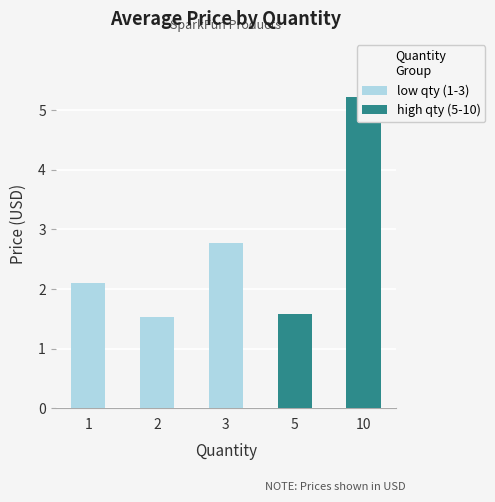

Between 5 and 2, which is larger?

5